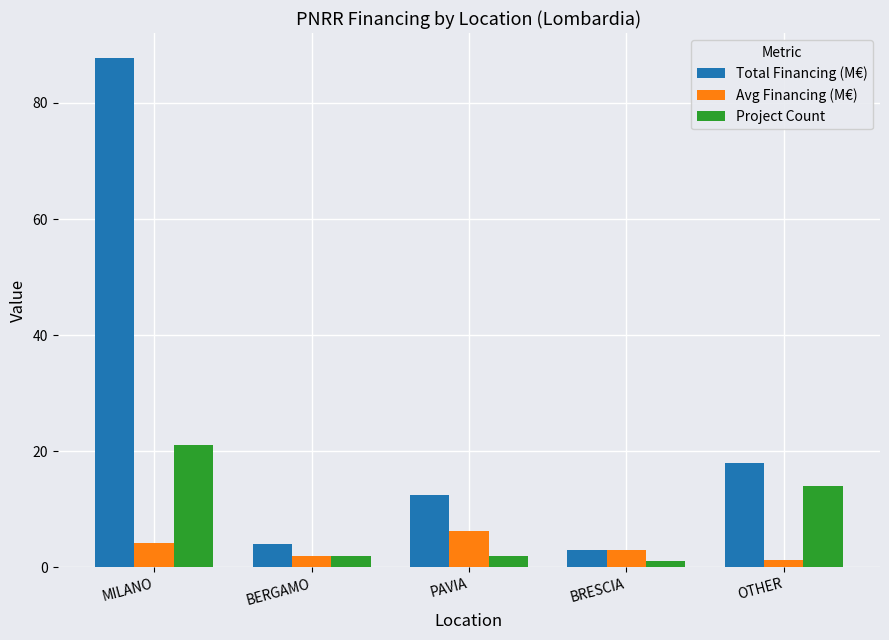

List the series in order of their overall mean, highest first.

Total Financing (M€), Project Count, Avg Financing (M€)